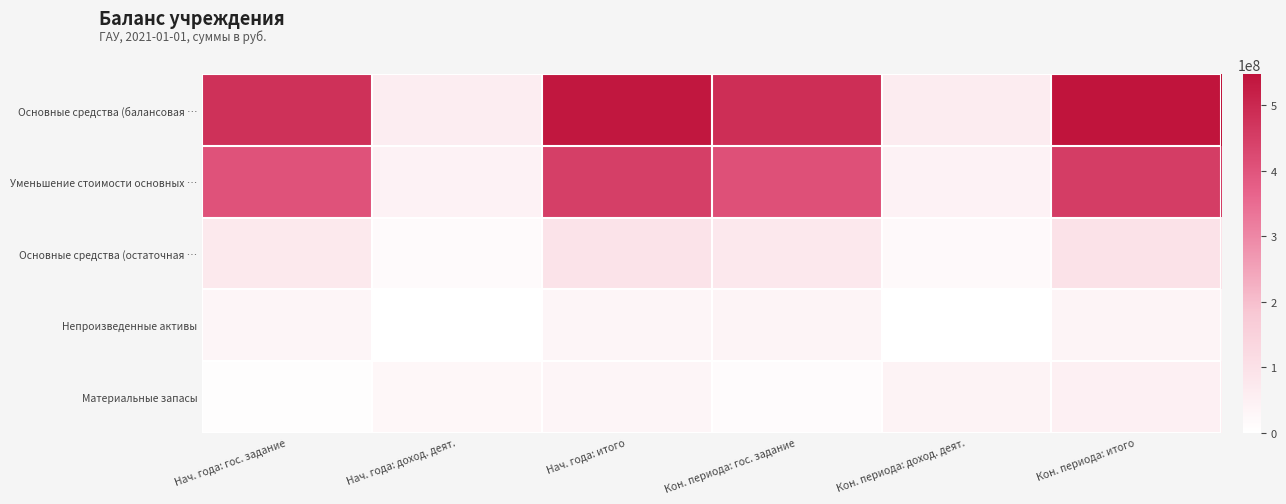

Reading left to right, list all the values displayed in this chart.

Основные средства (балансовая …: Нач. года: гос. задание=480042068.1	Нач. года: доход. деят.=58032610.3	Нач. года: итого=538074678.5	Кон. периода: гос. задание=487121928.2	Кон. периода: доход. деят.=60567668.6	Кон. периода: итого=547689596.8
Уменьшение стоимости основных …: Нач. года: гос. задание=405963904.1	Нач. года: доход. деят.=41976153.3	Нач. года: итого=447940057.4	Кон. периода: гос. задание=410274431.7	Кон. периода: доход. деят.=41741685.2	Кон. периода: итого=452016116.9
Основные средства (остаточная …: Нач. года: гос. задание=74078164.1	Нач. года: доход. деят.=16056457.0	Нач. года: итого=90134621.1	Кон. периода: гос. задание=76847496.5	Кон. периода: доход. деят.=18825983.4	Кон. периода: итого=95673479.9
Непроизведенные активы: Нач. года: гос. задание=33294427.6	Нач. года: доход. деят.=0.0	Нач. года: итого=33294427.6	Кон. периода: гос. задание=36647128.6	Кон. периода: доход. деят.=0.0	Кон. периода: итого=36647128.6
Материальные запасы: Нач. года: гос. задание=5602699.7	Нач. года: доход. деят.=27797997.3	Нач. года: итого=33400697.0	Кон. периода: гос. задание=11251430.1	Кон. периода: доход. деят.=39161693.2	Кон. периода: итого=50413123.4